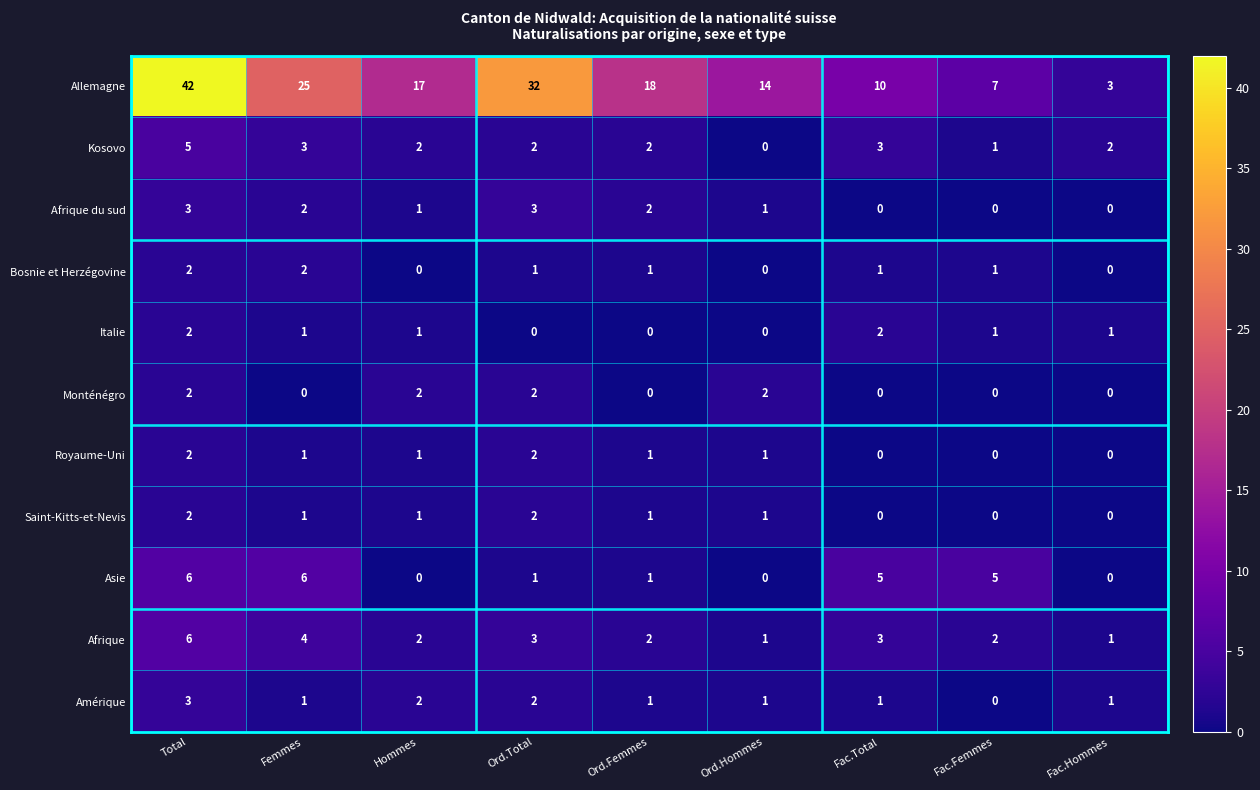

Is it true that Allemagne equals 32 at Ord.Total?

True